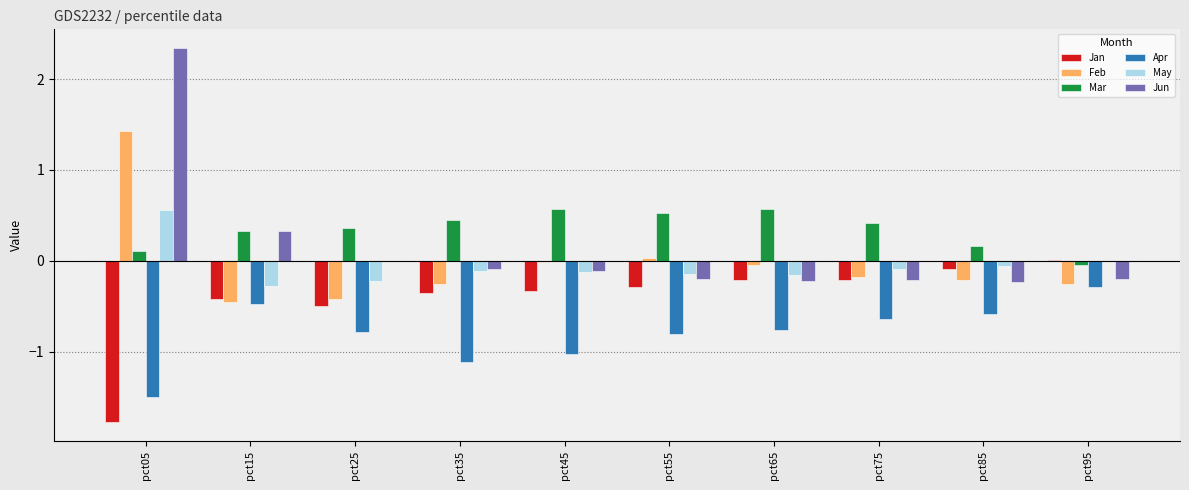

What is the highest value of the Jun series?

2.3